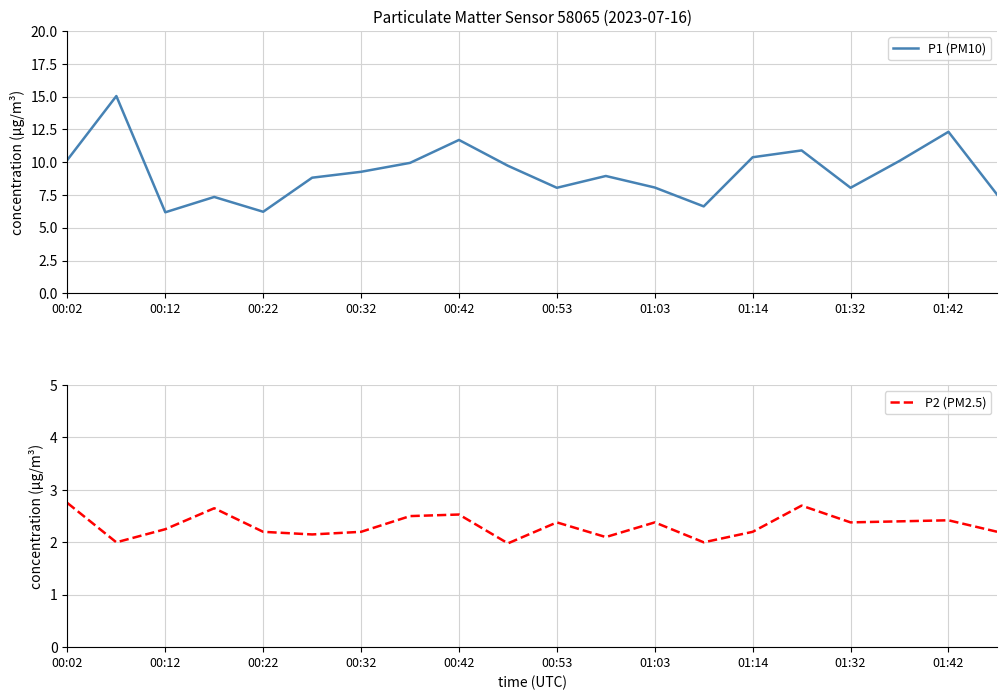

The value of P2 (PM2.5) at 00:22 is 1.5. True or false?

False